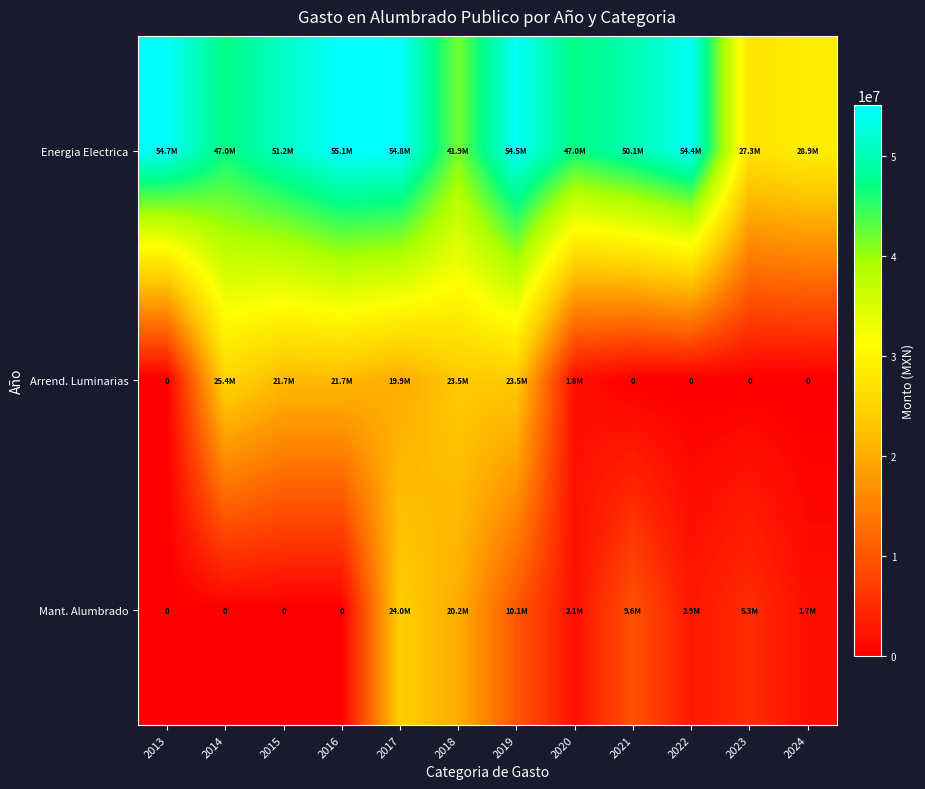

Rank the series at 2015 from highest to lowest value.

Energia Electrica, Arrend. Luminarias, Mant. Alumbrado